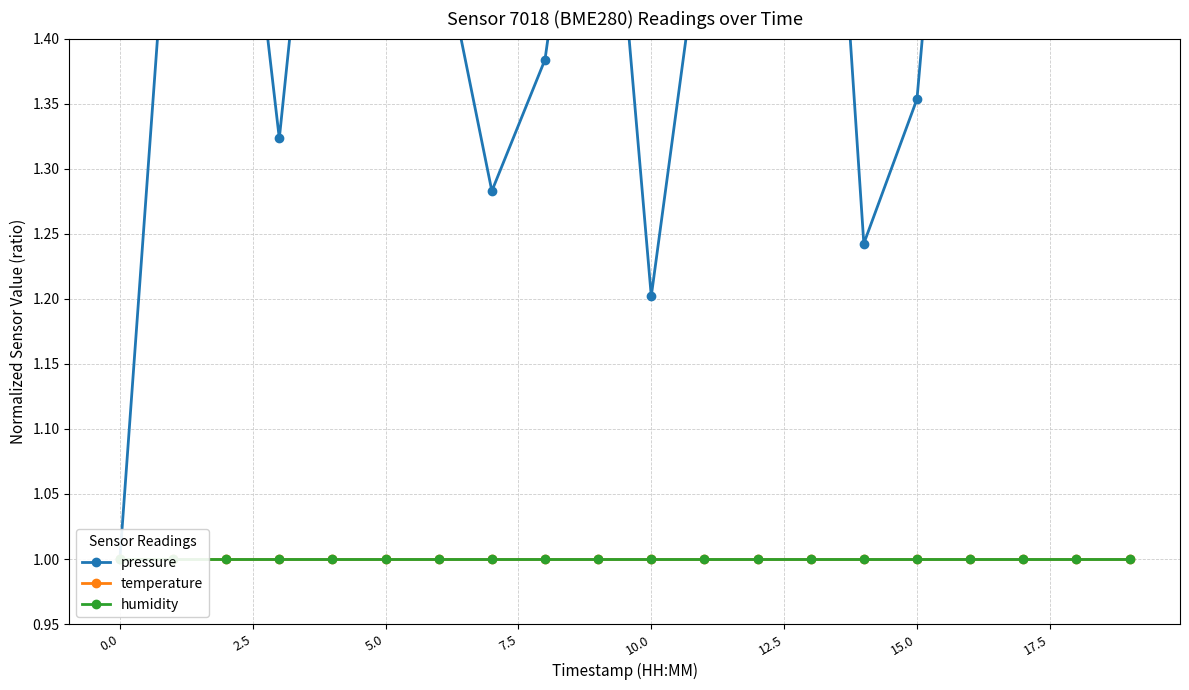

True or false: pressure has more than 1 points higher than both neighbors.

True